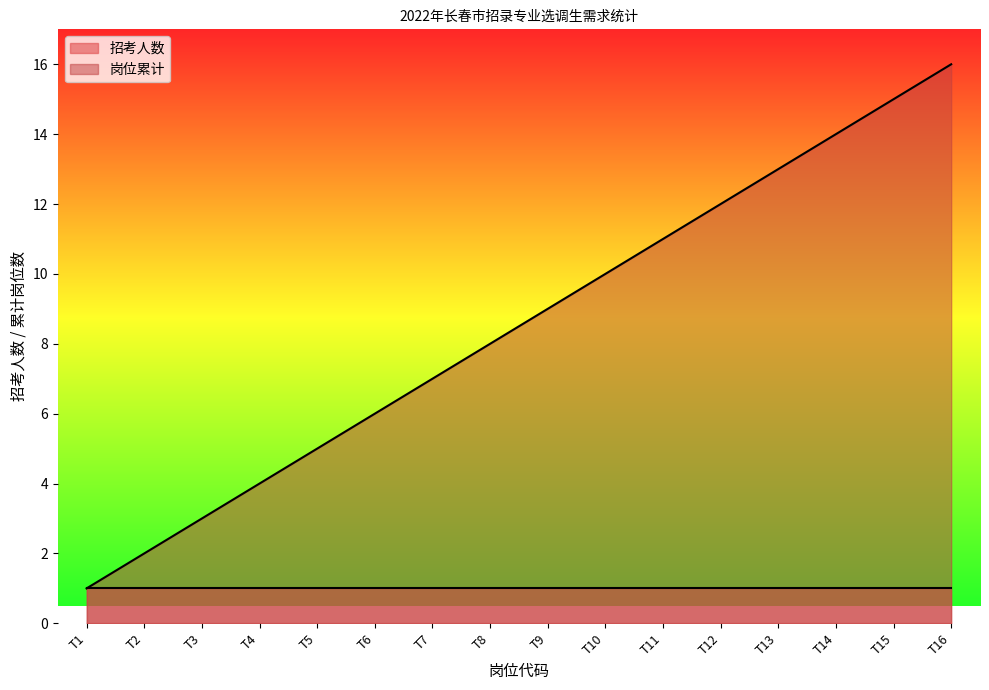

The value at T9 is 4. True or false?

False